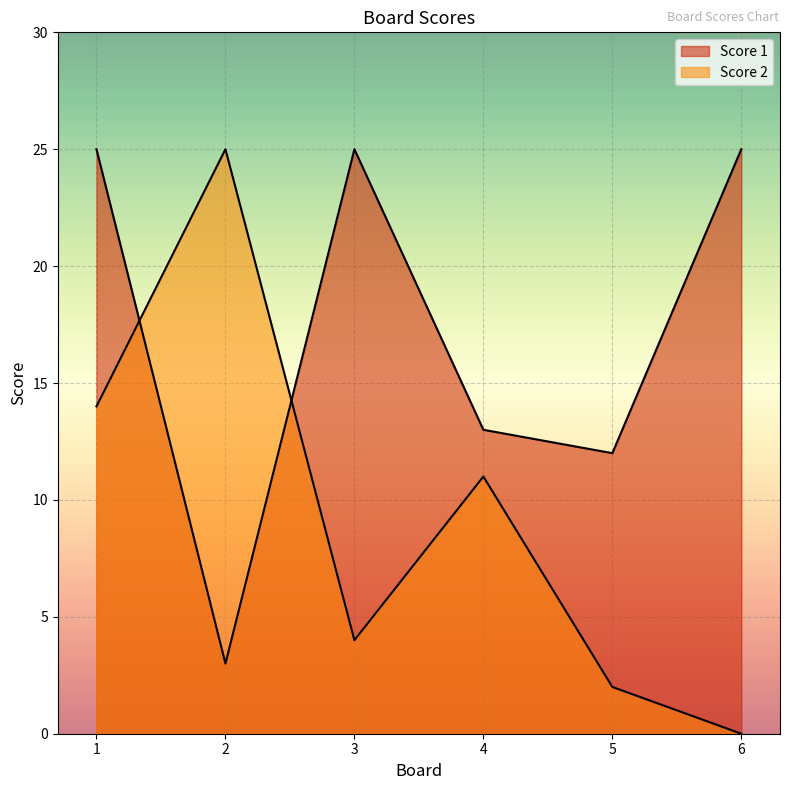

Where is the first local maximum for Score 2?

2